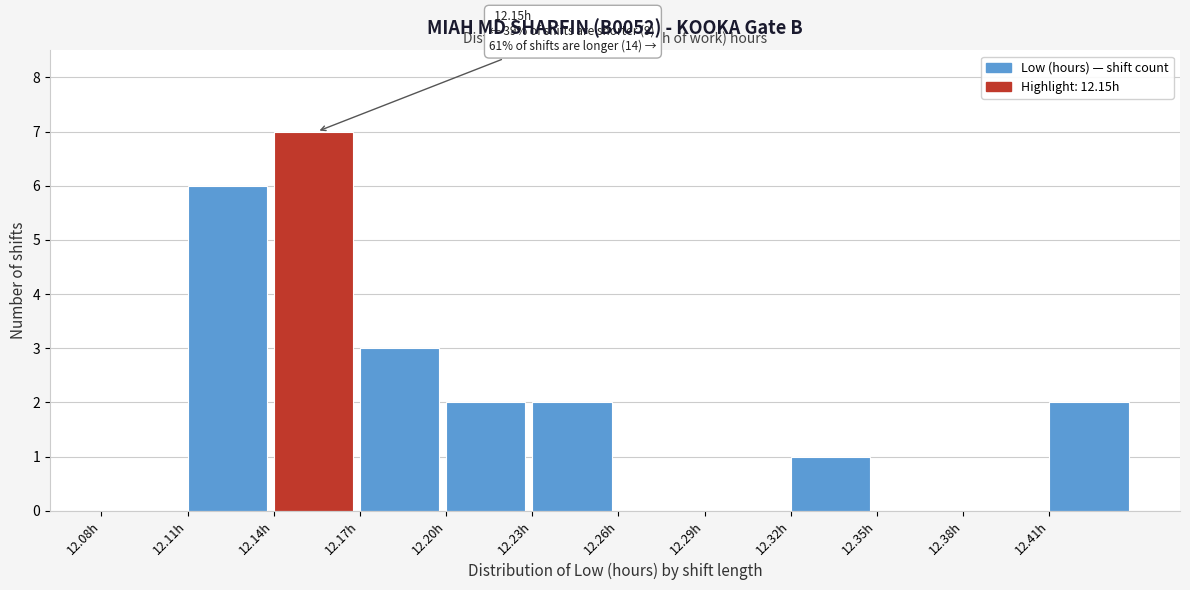

Over which range of the x-axis is the bar tallest?

12.14 to 12.17